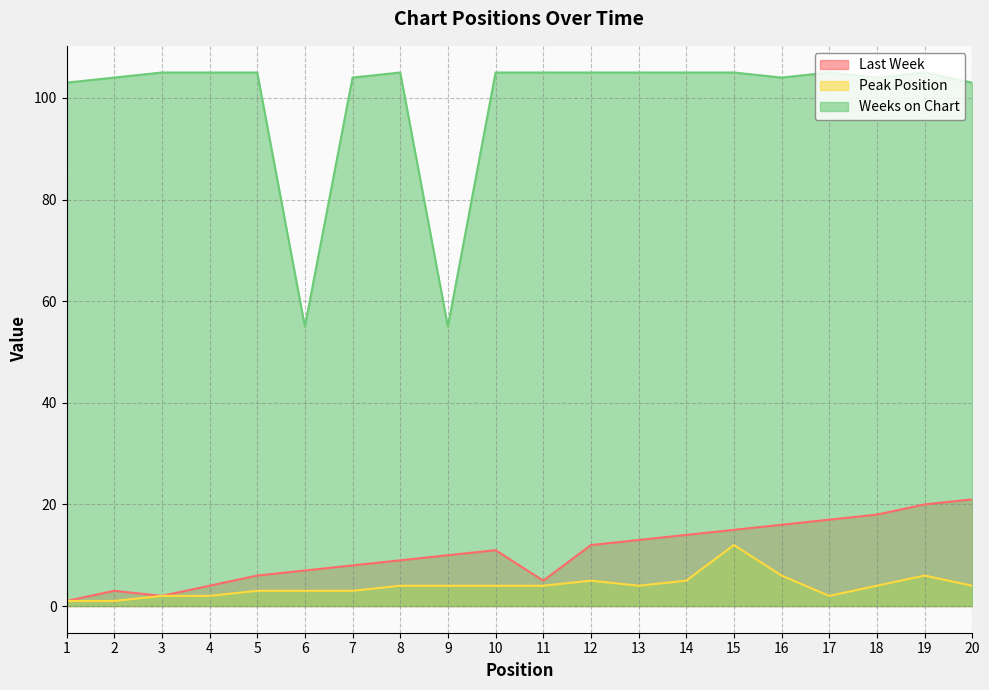

True or false: Weeks on Chart and Peak Position cross at least once.

False